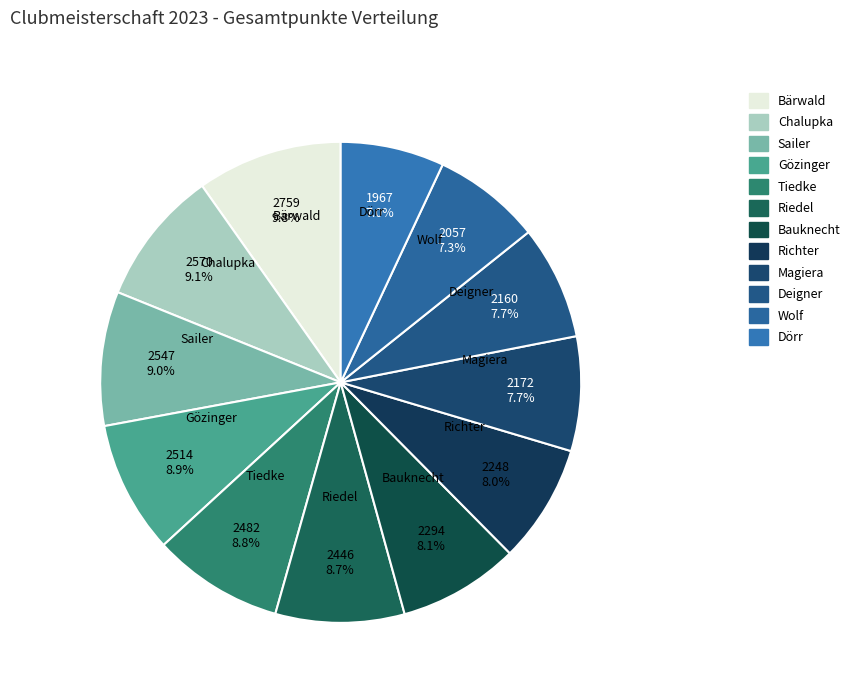

To the nearest percent, what portion does Chalupka represent?

9%